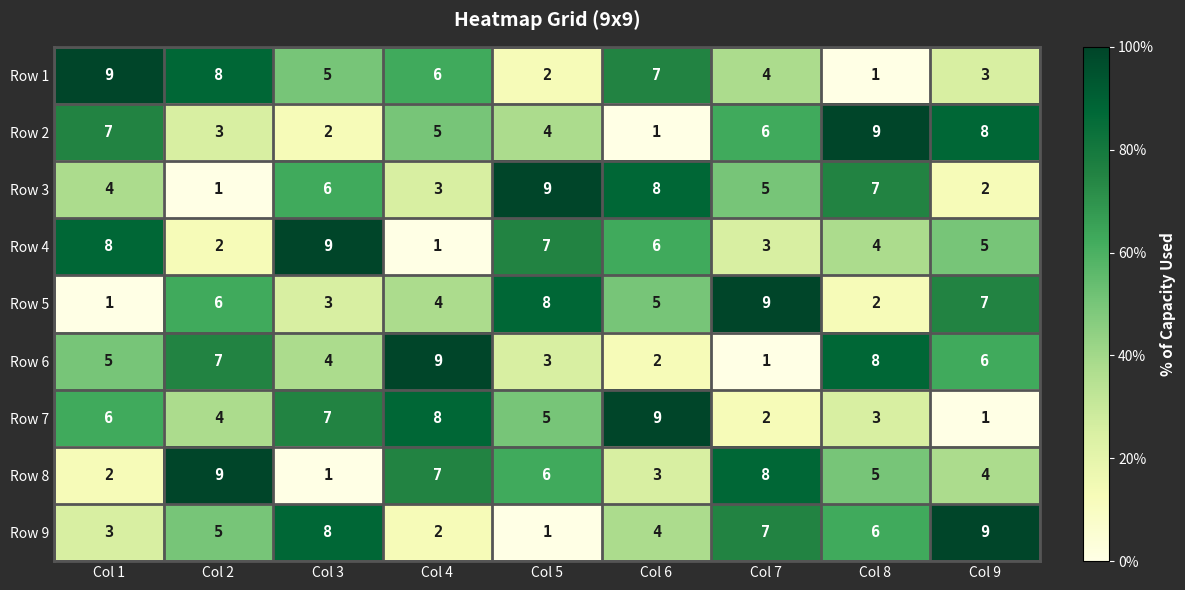

The Row 5 series shows 14 at Col 7. True or false?

False